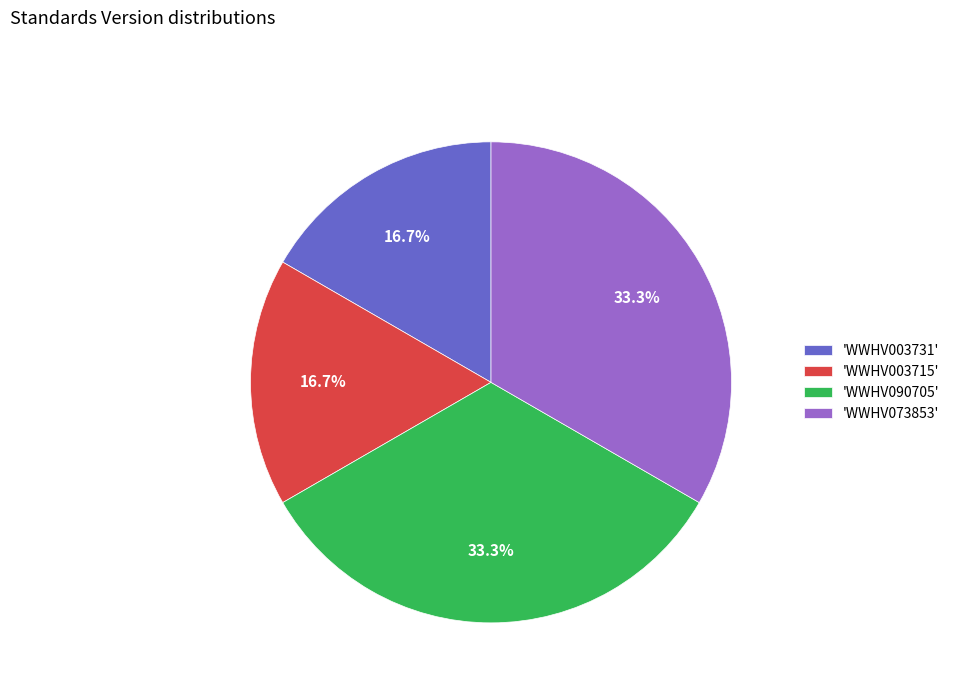

Does 'WWHV090705' represent more than half of the total?

No